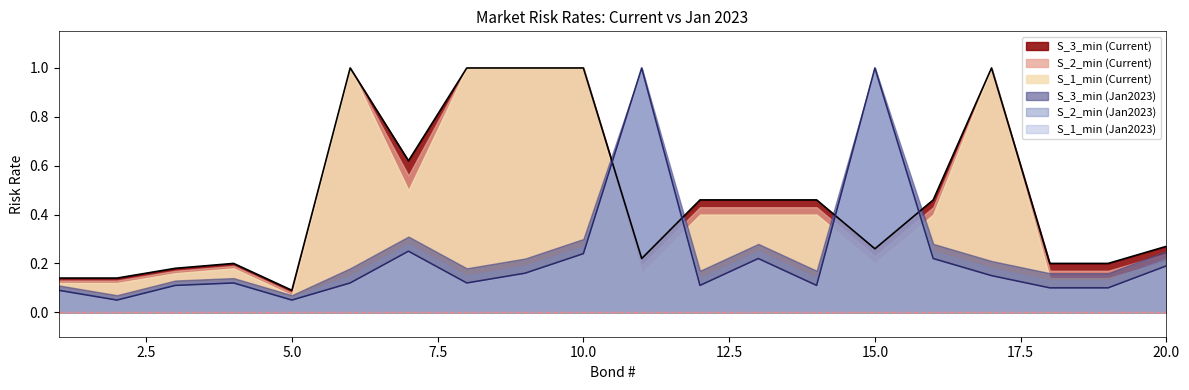

What is the value of the S_3_min (Jan2023) point at the 19th from the left?

0.2